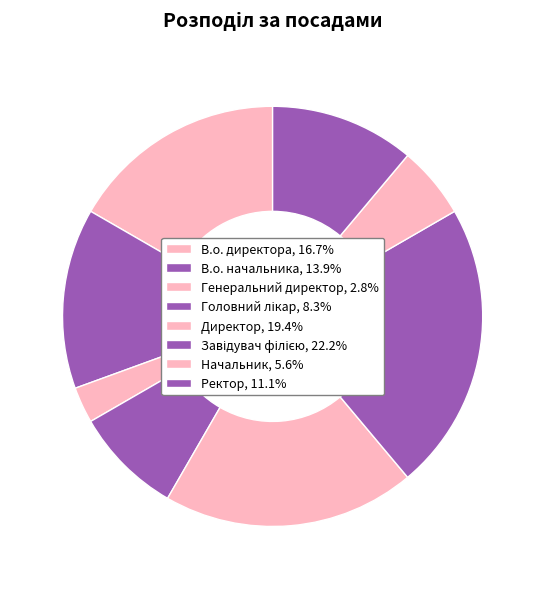

How many segments does this pie chart have?

8